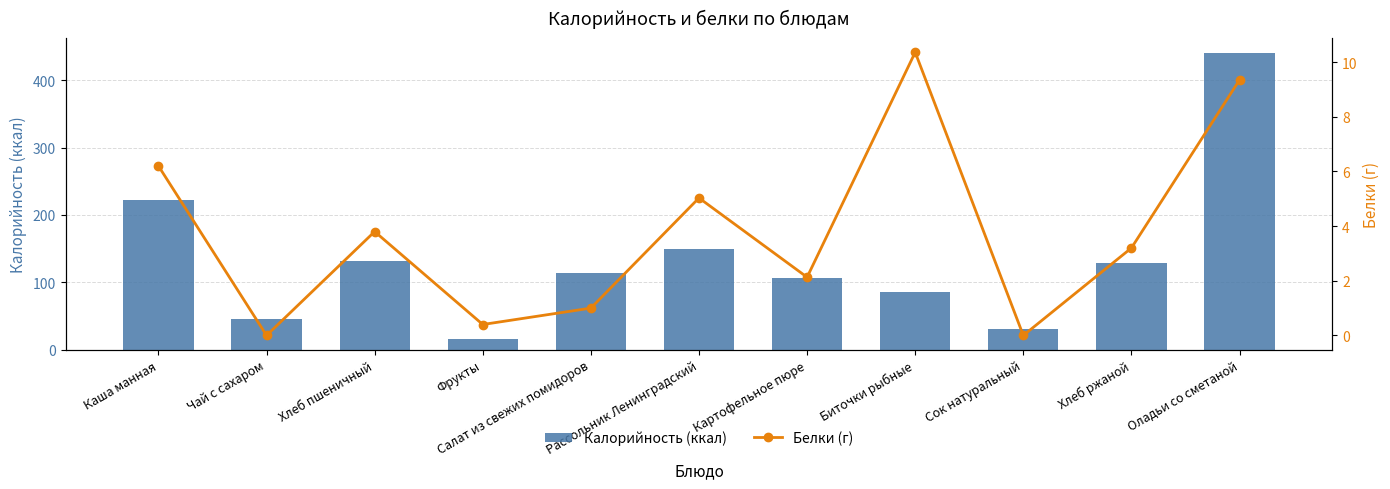

How many groups of bars are there?

11